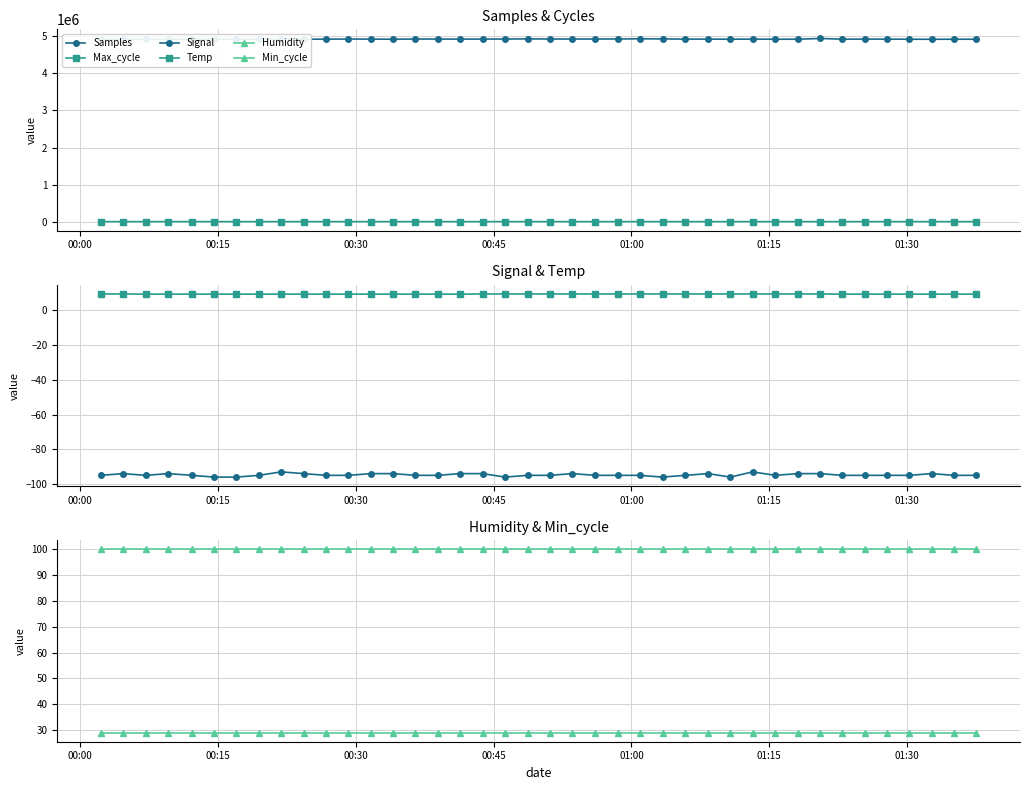

What is the average value of the Signal series?

-94.7